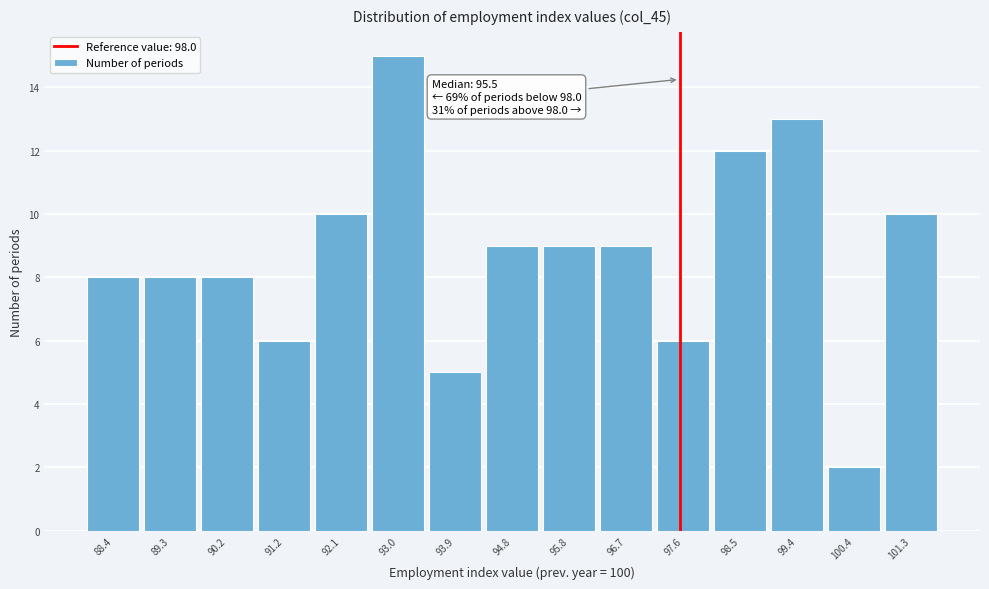

Reading left to right, extract all data points from this chart.

88.4=8	89.3=8	90.2=8	91.2=6	92.1=10	93.0=15	93.9=5	94.8=9	95.8=9	96.7=9	97.6=6	98.5=12	99.4=13	100.4=2	101.3=10